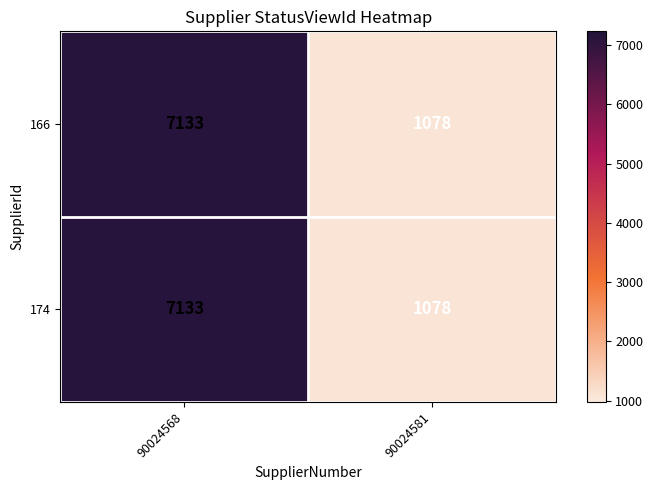

What is the greatest value displayed?

7133